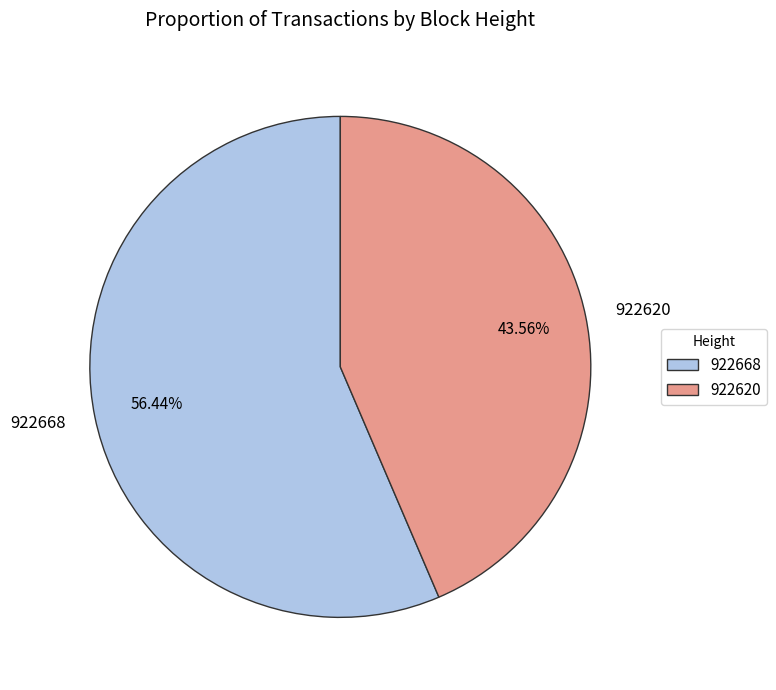

Count the number of slices in the pie.

2